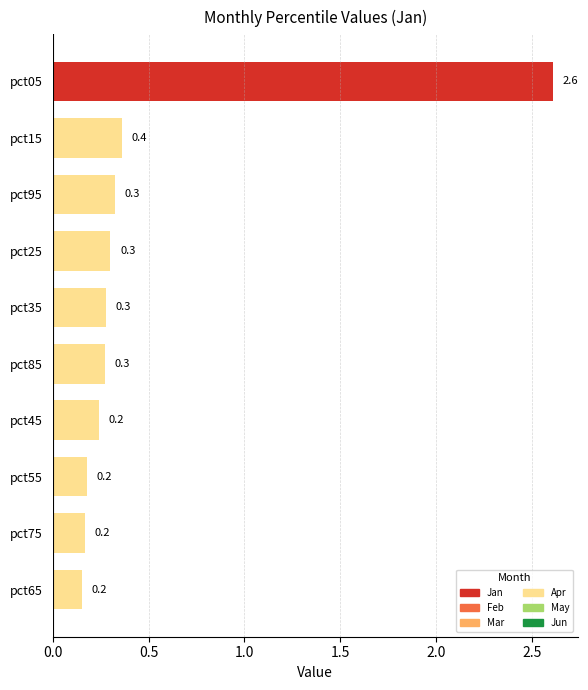

What is the smallest value displayed?

0.2